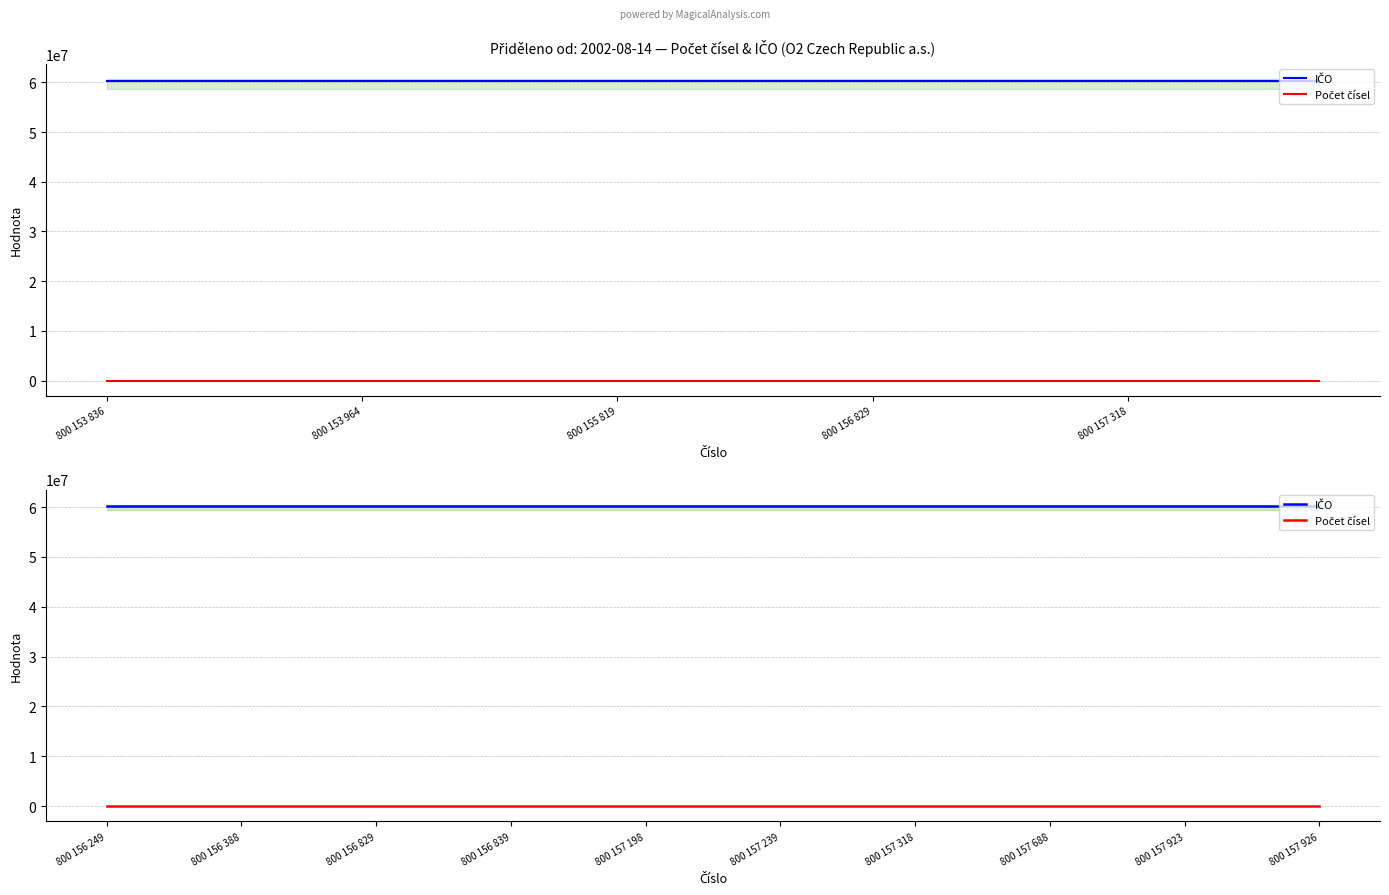

True or false: IČO and Počet čísel cross at least once.

False